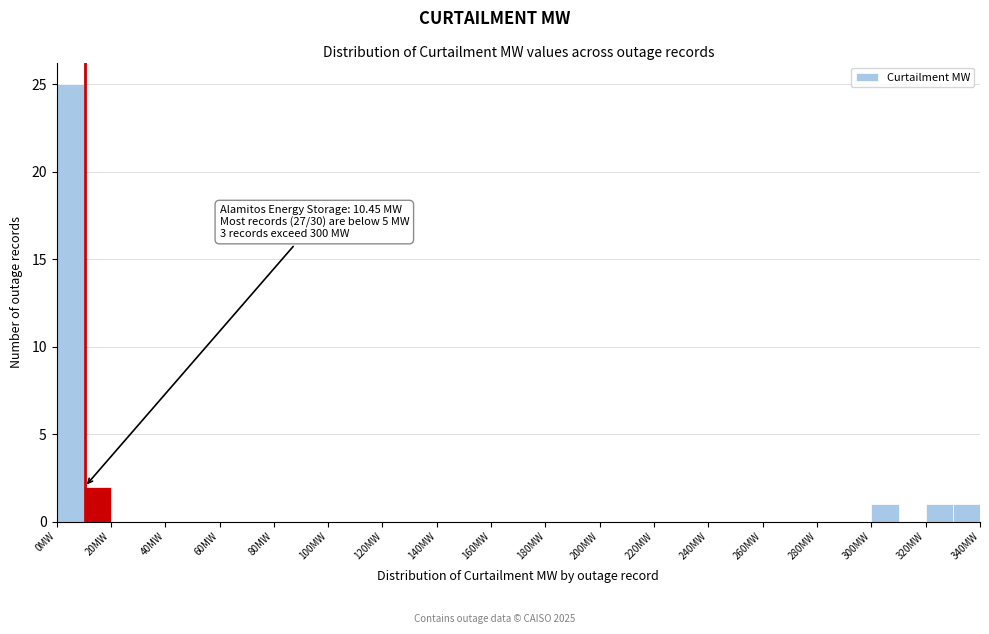

Which range on the x-axis has the tallest bar?

0 to 10